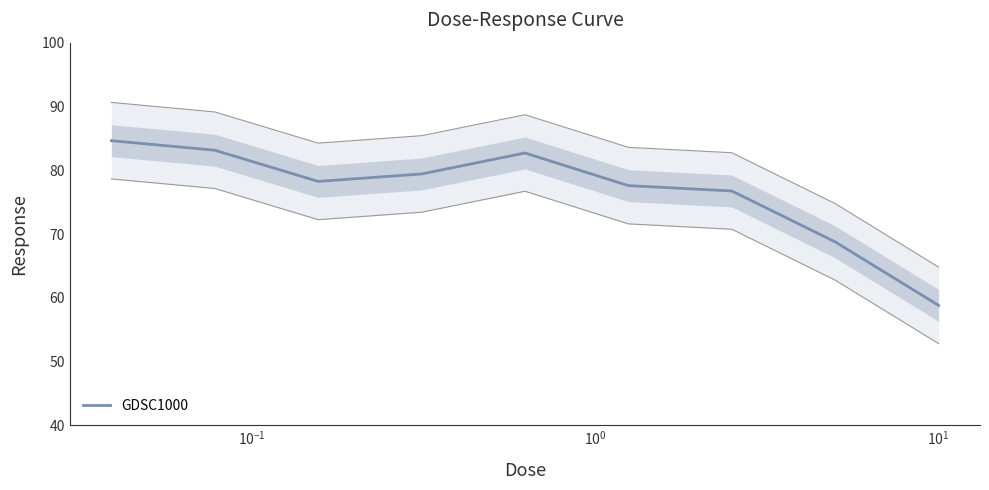

Where is the first local minimum?

$\mathdefault{10^{-1}}$